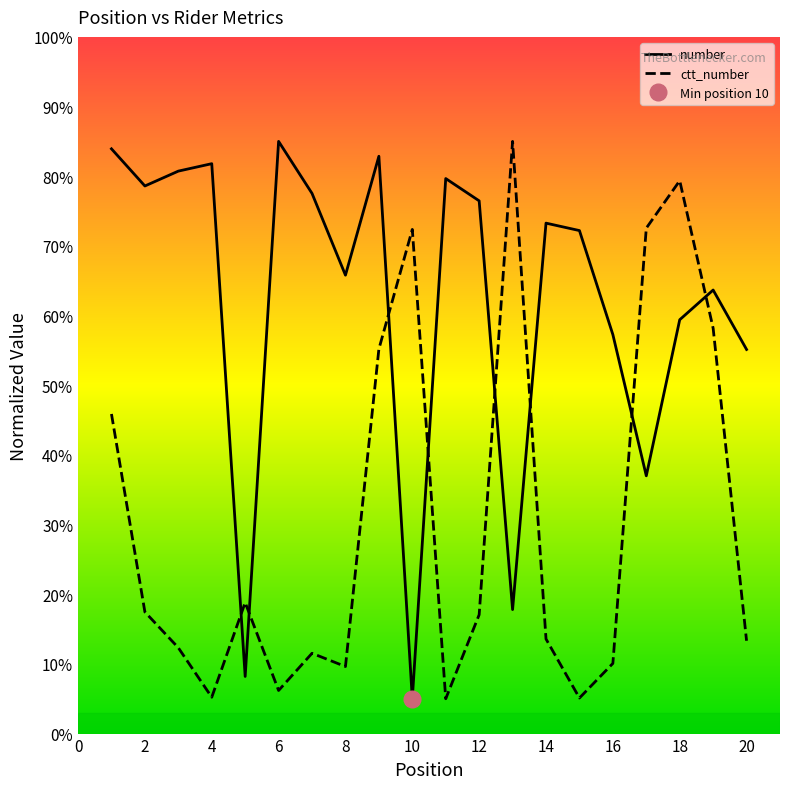

How many lines are shown in the chart?

2